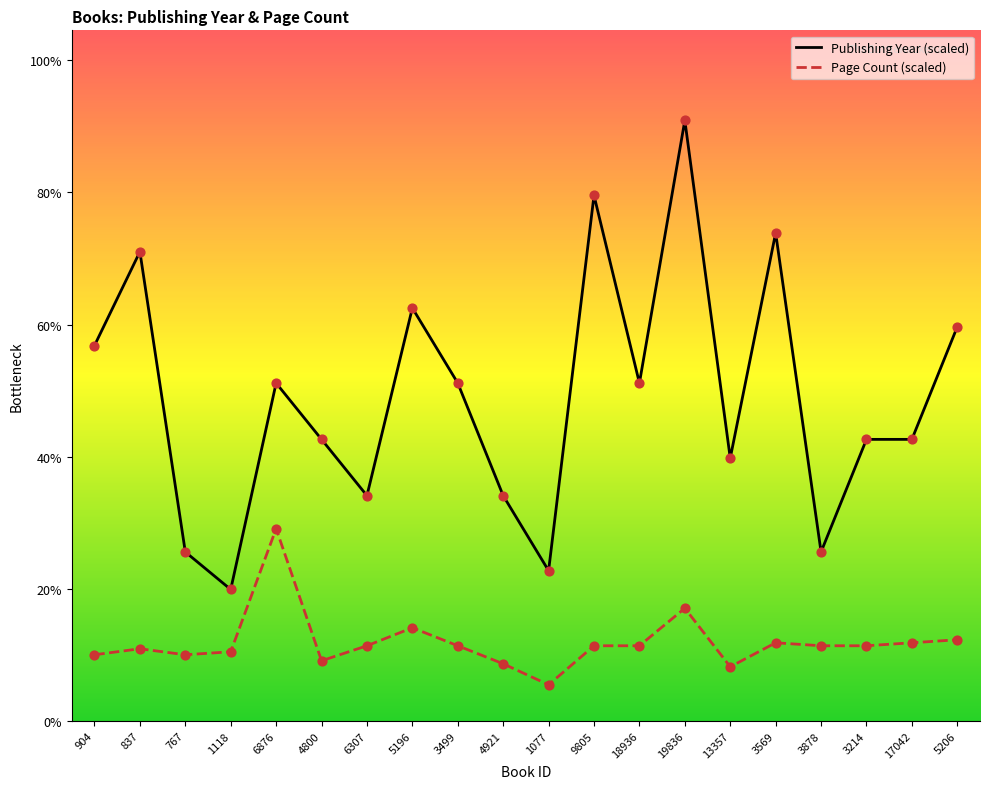

Which series has the largest Y range (max minus min)?

Publishing Year (scaled)